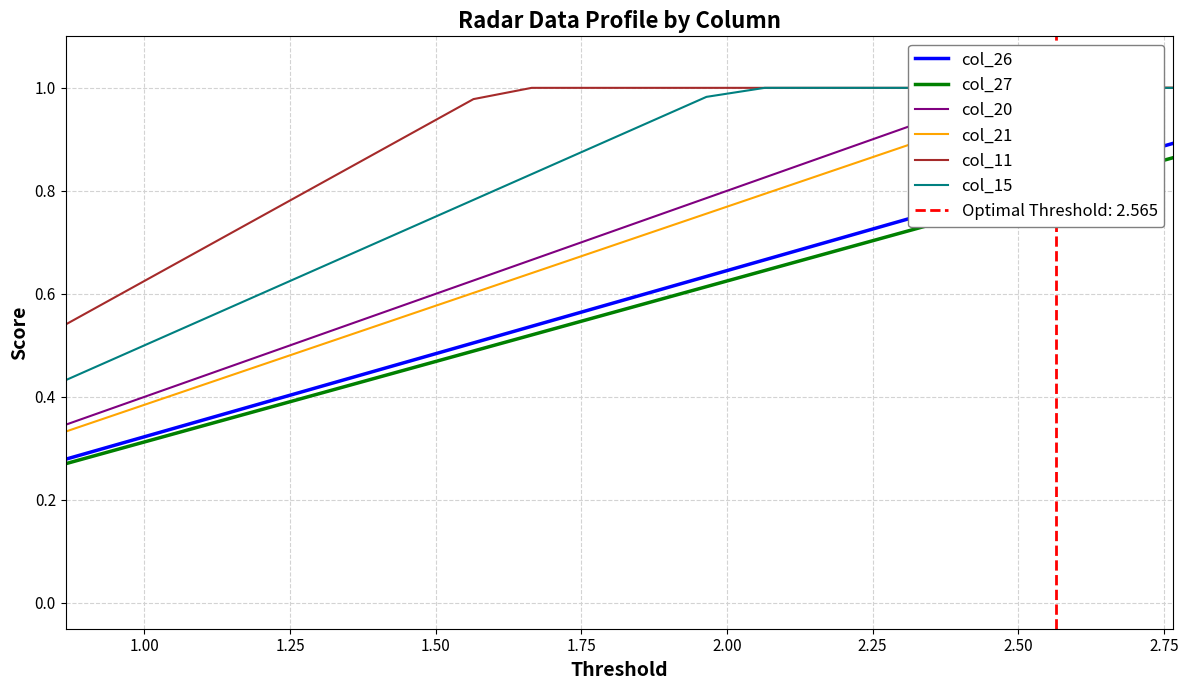

True or false: col_27 and col_26 cross at least once.

False